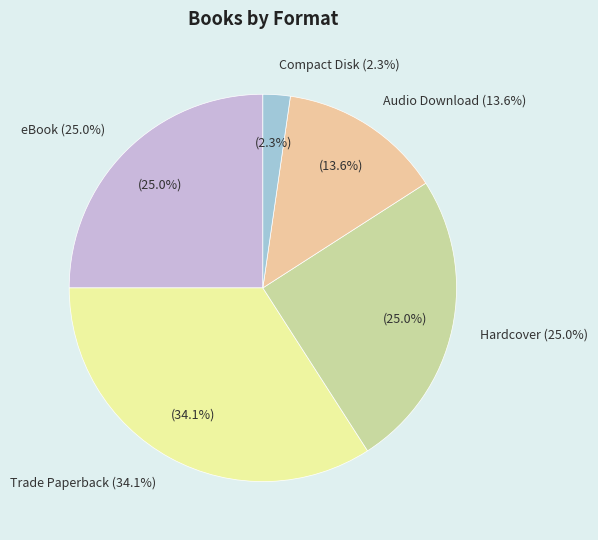

What percentage is the eBook slice, to the nearest percent?

25%